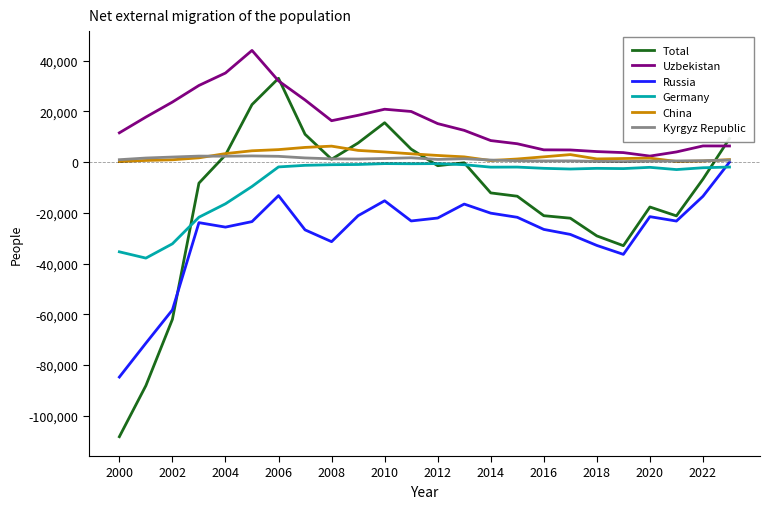

Count the number of data series in this chart.

6